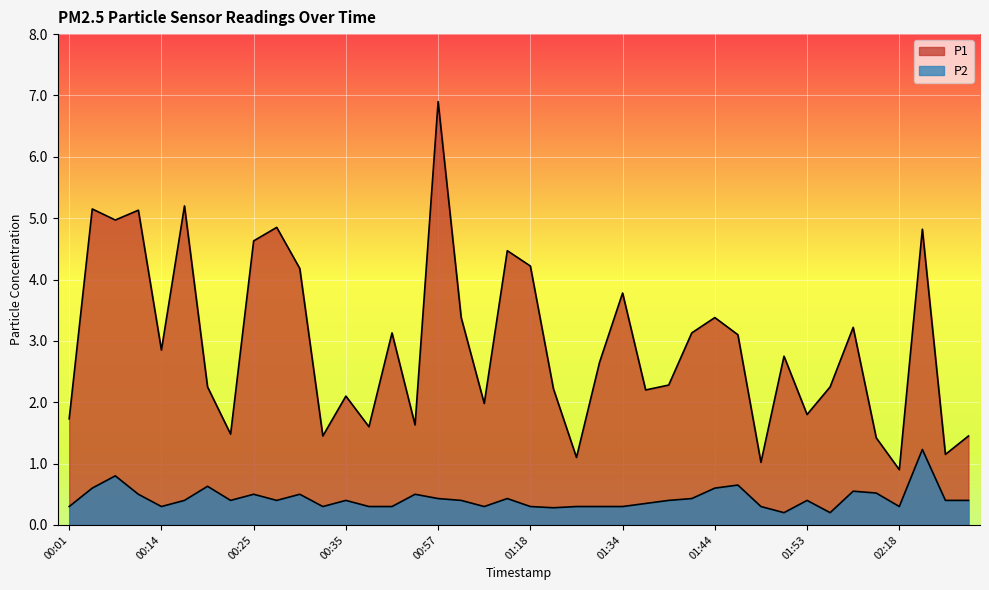

What is the difference between the highest and lowest values at 01:41?

2.7